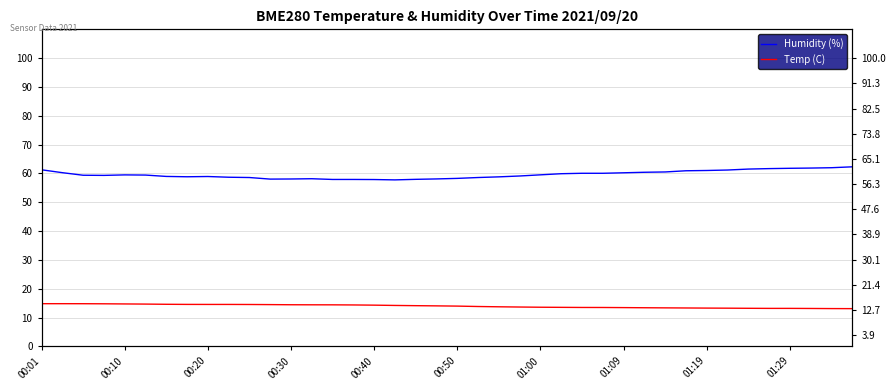

At which label does Temp (C) first exceed 14?

00:01